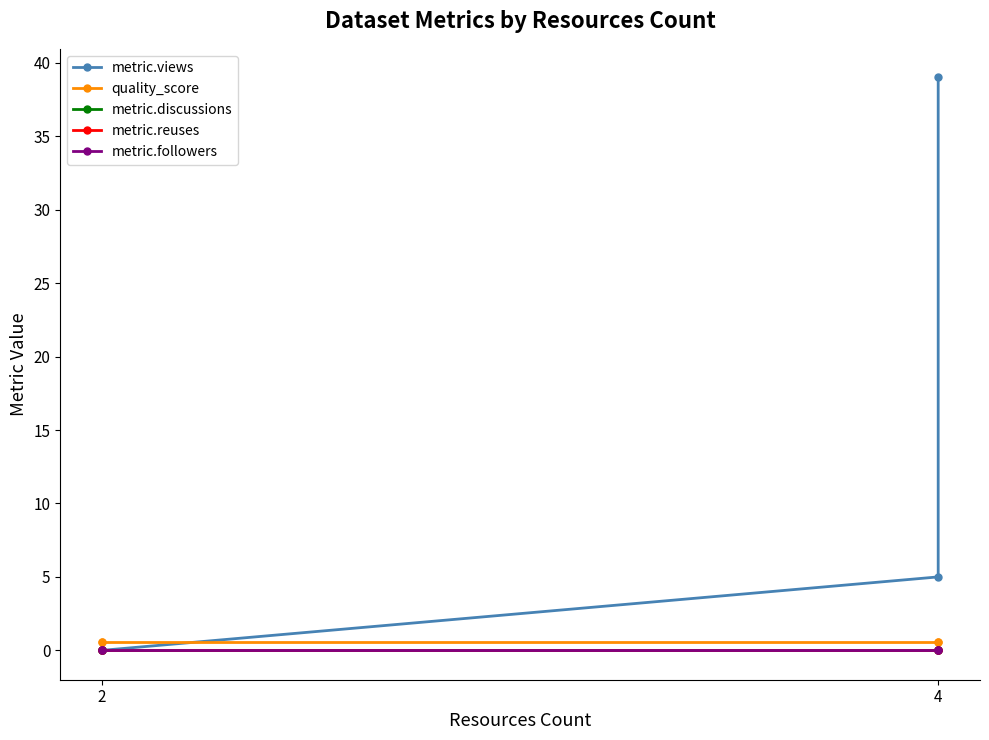

True or false: metric.reuses and quality_score intersect in this chart.

False